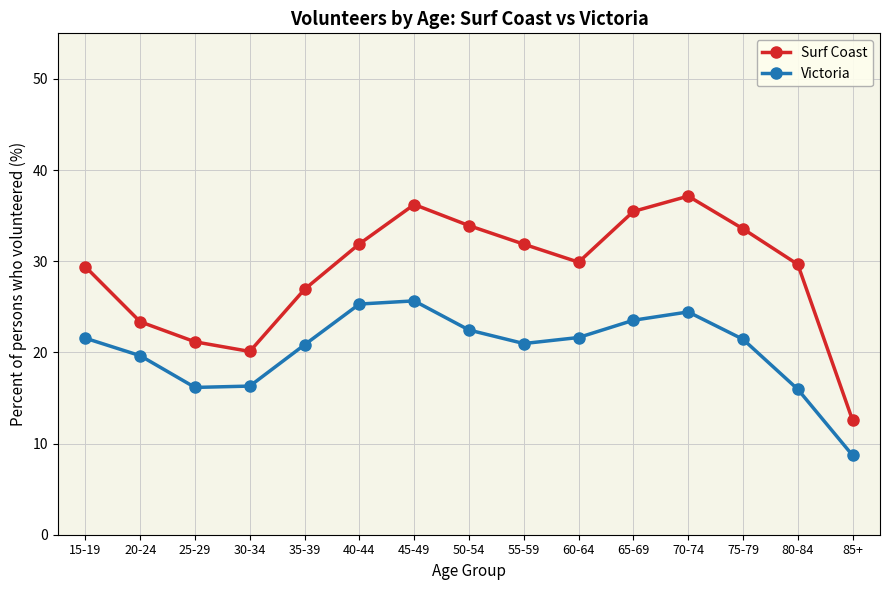

What position from the left is 60-64?

10